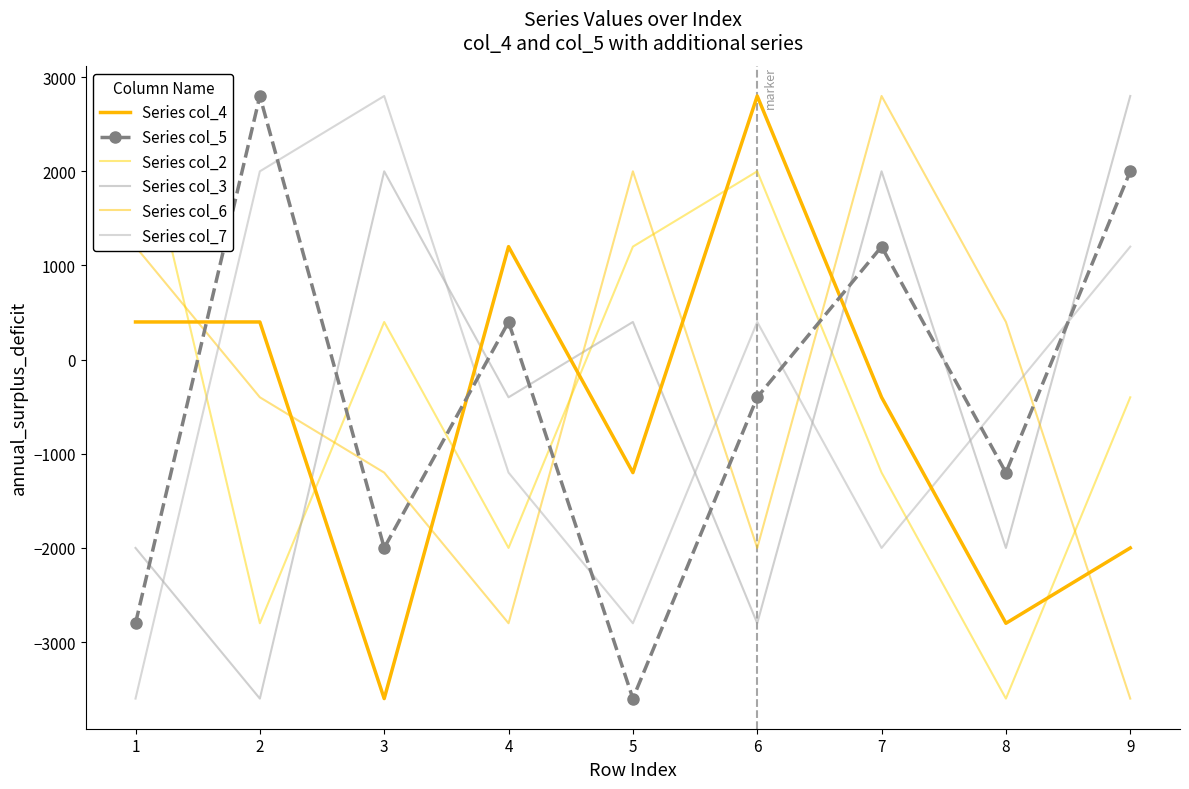

True or false: Series col_5 has a value of -3361 at 3.

False